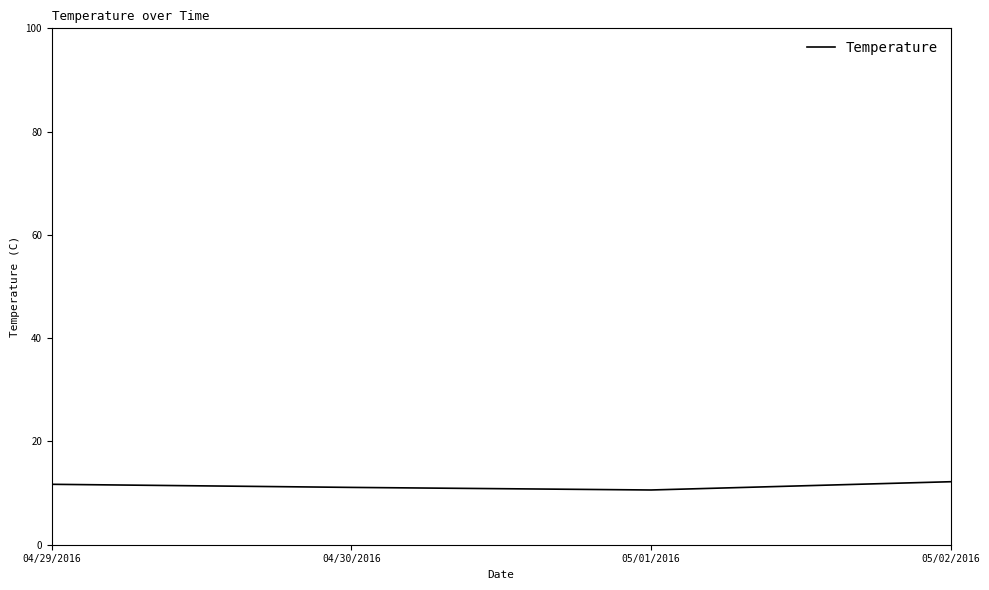

True or false: the data shows 10.6 at 05/01/2016.

True